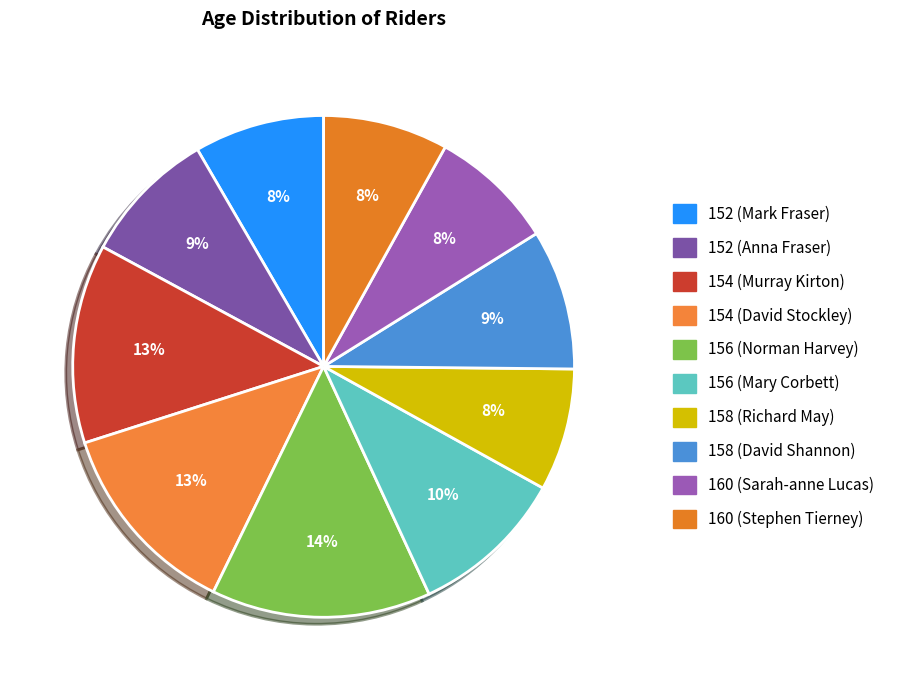

Rank the categories by value from lowest to highest.

158 (Richard May), 160 (Sarah-anne Lucas), 160 (Stephen Tierney), 152 (Mark Fraser), 152 (Anna Fraser), 158 (David Shannon), 156 (Mary Corbett), 154 (Murray Kirton), 154 (David Stockley), 156 (Norman Harvey)